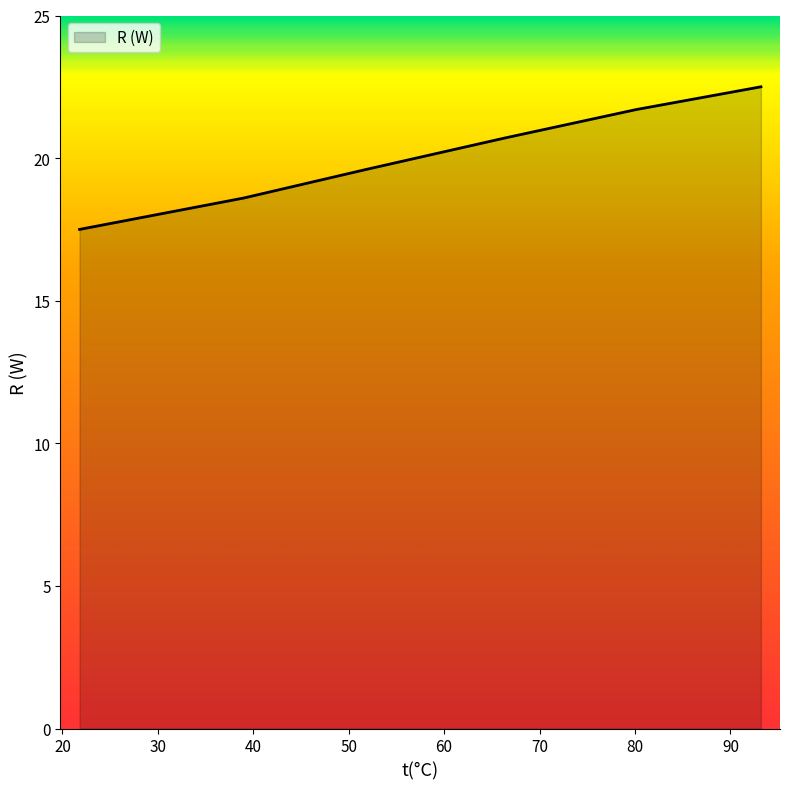

What is the minimum value shown in the chart?

17.5